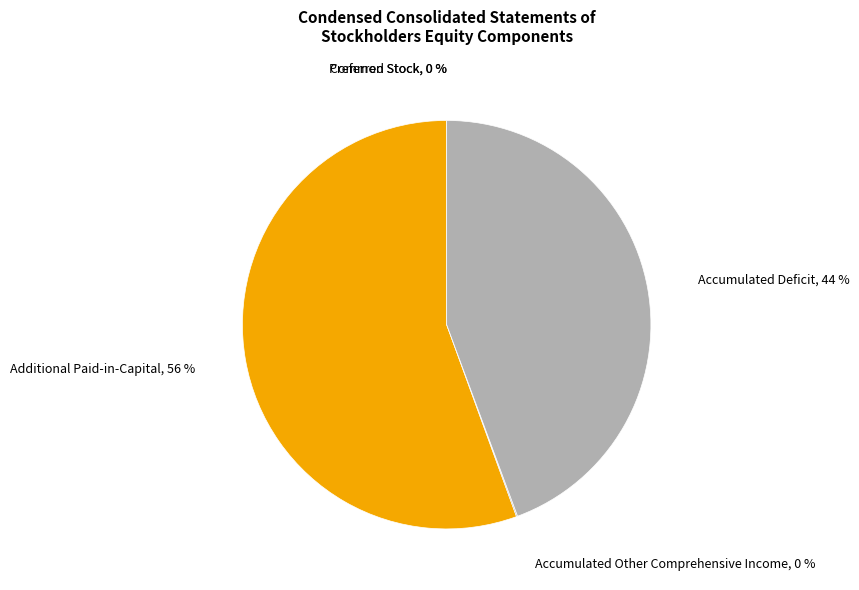

To the nearest percent, what is the average slice percentage?

20%